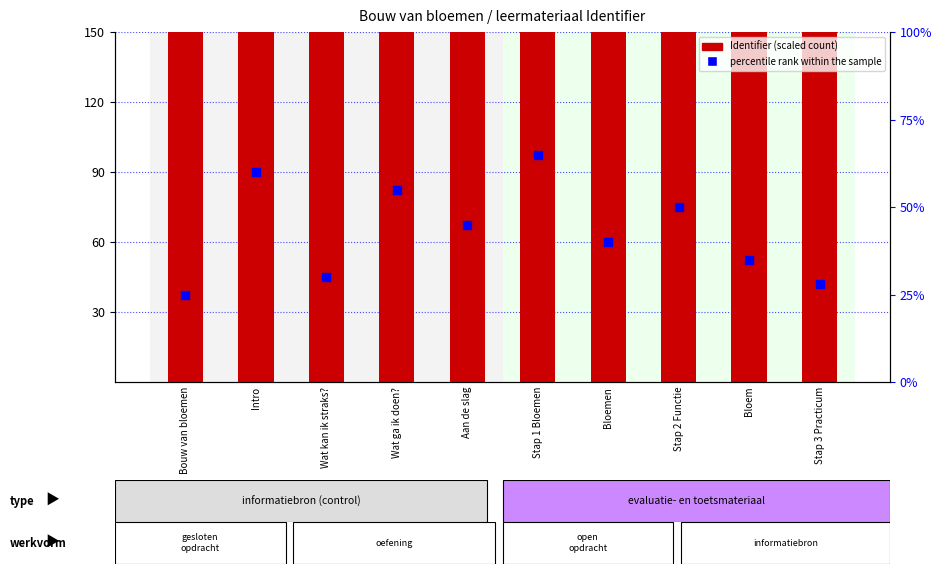

At how many categories does at least one series exceed 419?

3